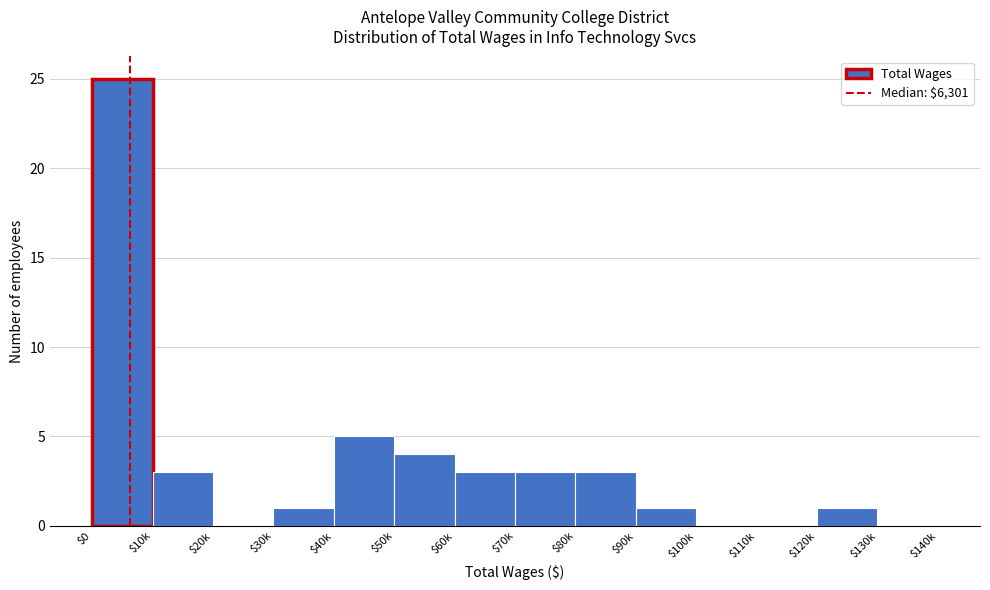

What is the sum of all values?

49